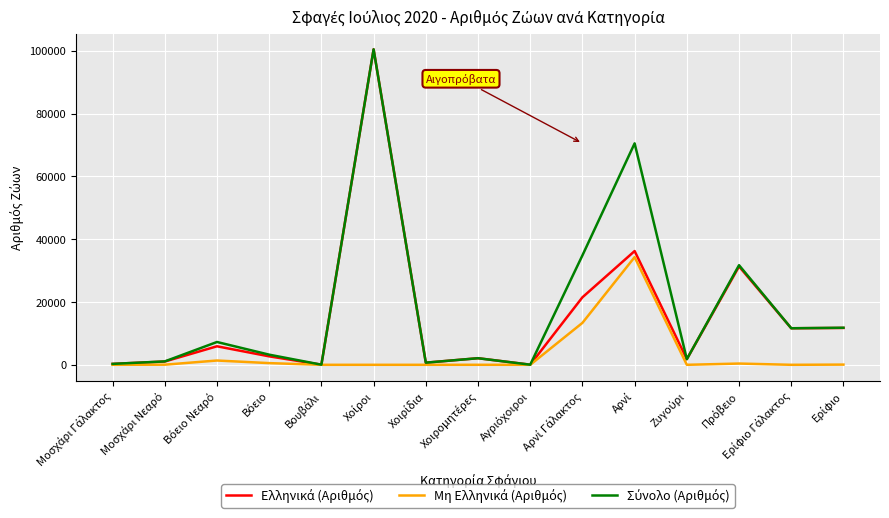

What is the greatest value displayed?

100497